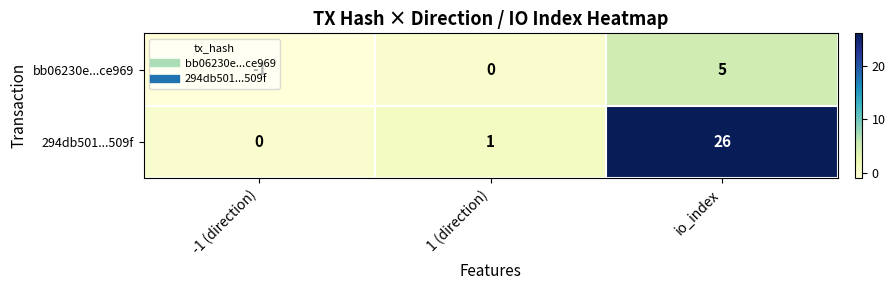

Where is bb06230e...ce969 nearest to the value 2?

1 (direction)